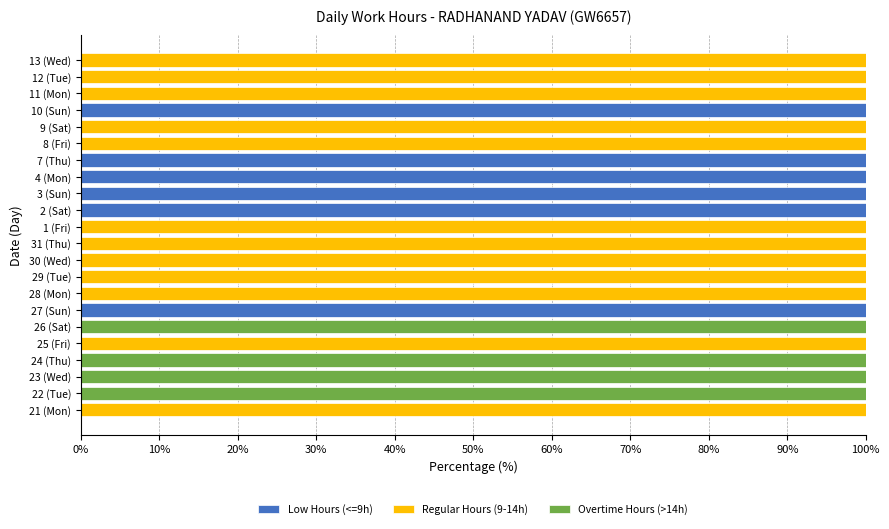

The value of Low Hours (<=9h) at 7 (Thu) is 100. True or false?

True